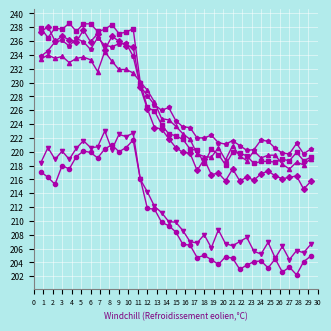

What is the greatest value displayed?

238.6